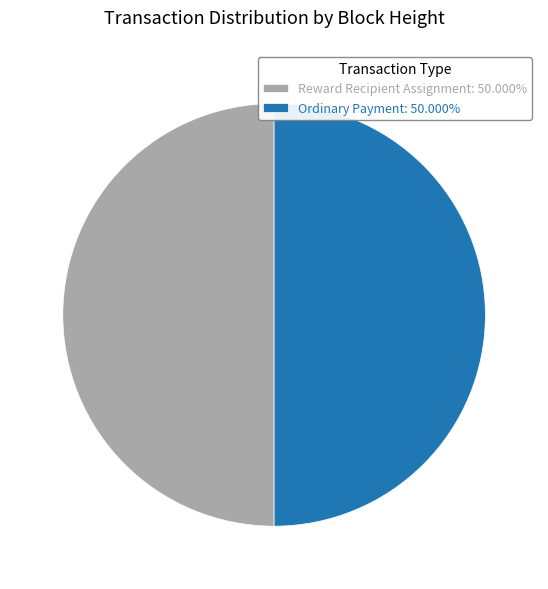

What is the ratio of the value at Reward Recipient Assignment: 50.000% to the value at Ordinary Payment: 50.000%?

1.0